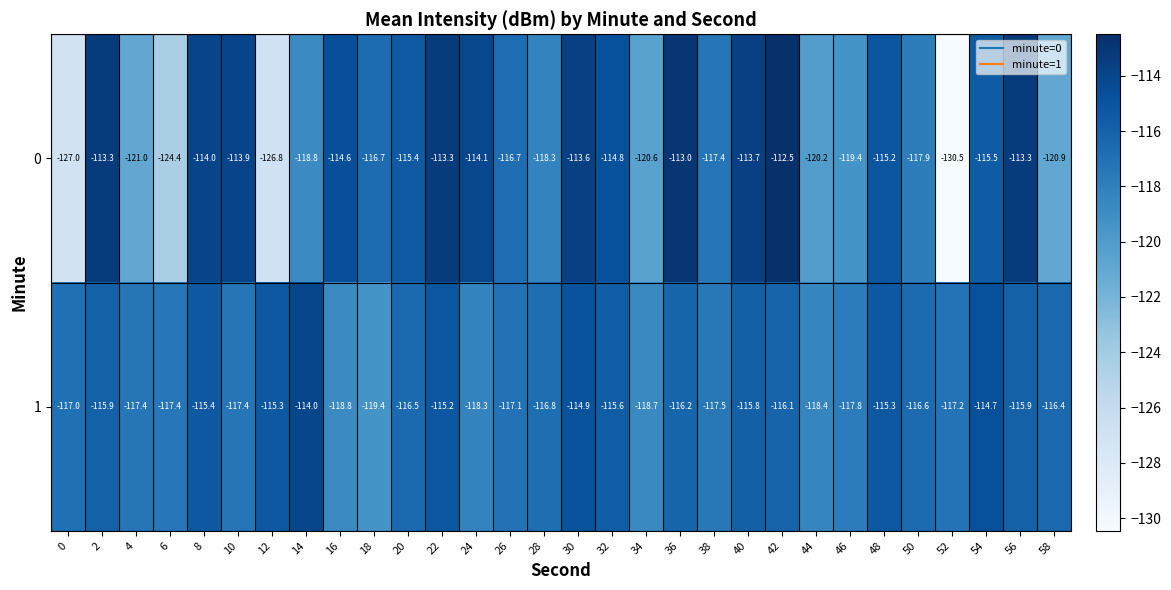

What is the approximate value of 0 at 2?

-113.3